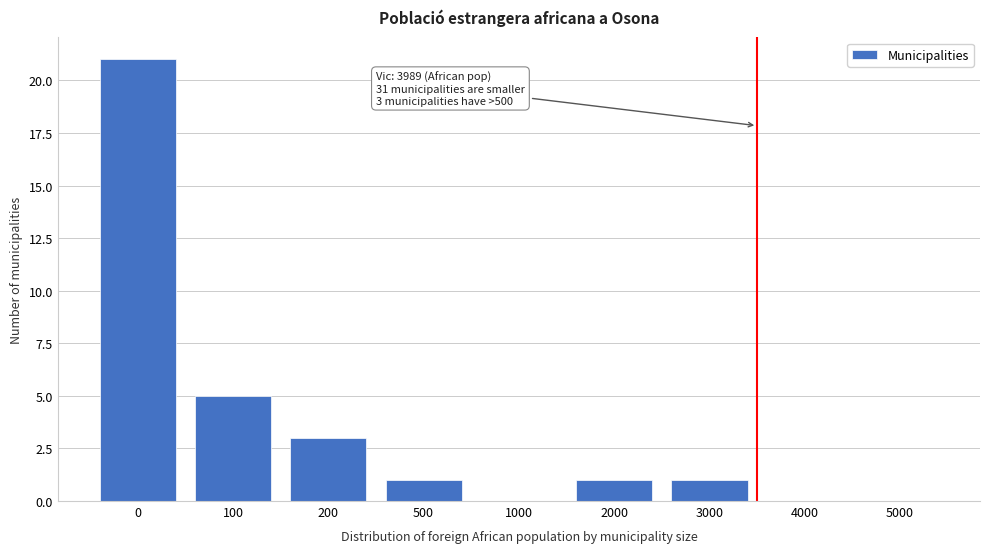

Reading left to right, list all the values displayed in this chart.

0=21	100=5	200=3	500=1	1000=0	2000=1	3000=1	4000=0	5000=0